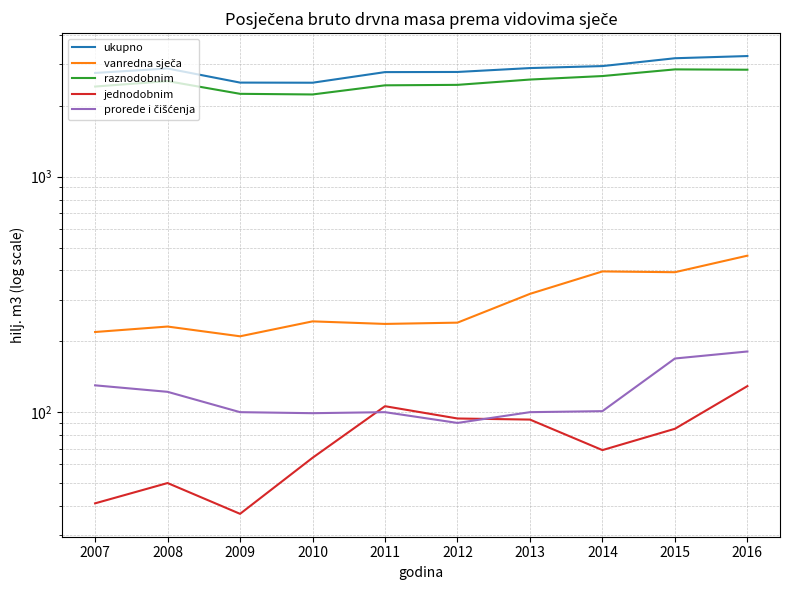

What is the difference between the second highest and minimum values in the raznodobnim series?

612